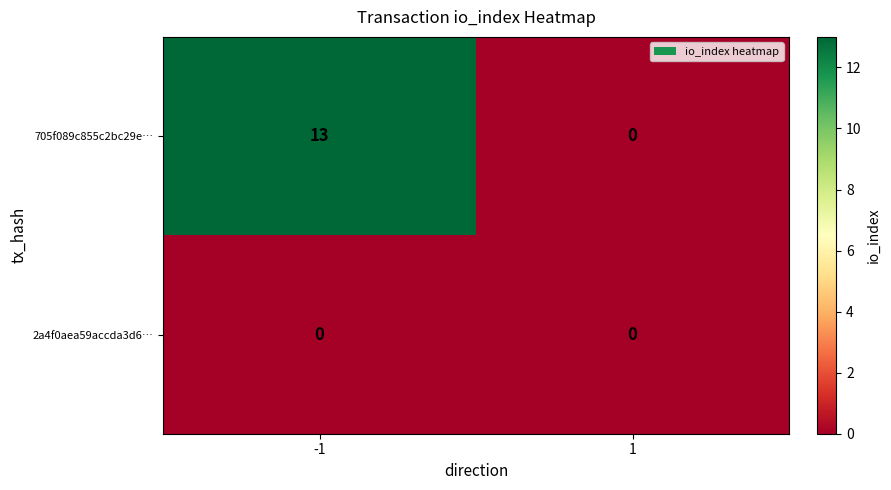

List the series in order of their overall mean, highest first.

705f089c855c2bc29e…, 2a4f0aea59accda3d6…